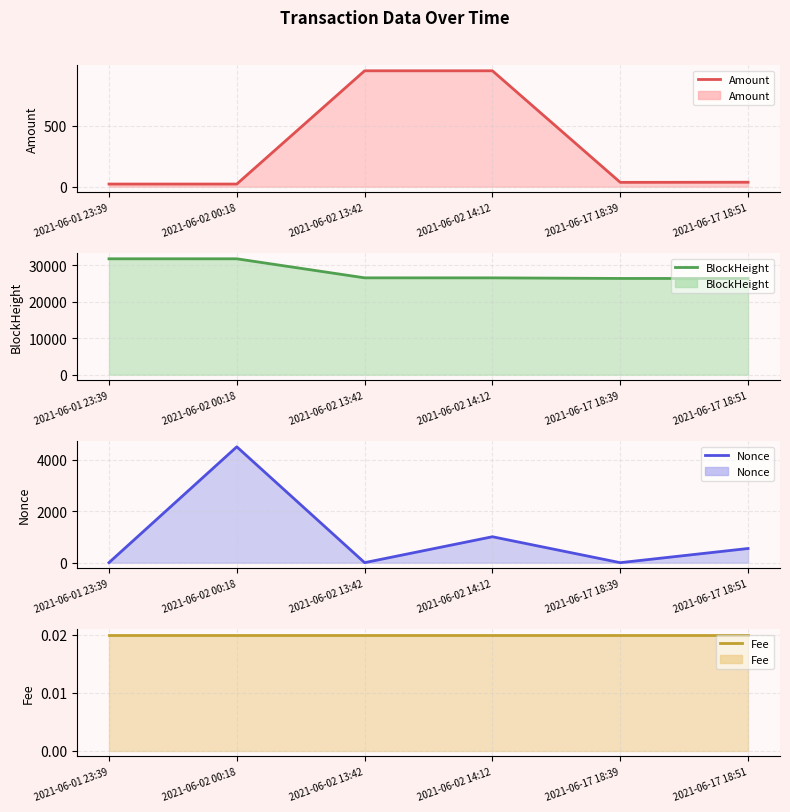

Reading left to right, what are all the values shown in this chart?

Amount: 2021-06-01 23:39=21.5	2021-06-02 00:18=21.5	2021-06-02 13:42=950.0	2021-06-02 14:12=950.0	2021-06-17 18:39=35.4	2021-06-17 18:51=36.4
BlockHeight: 2021-06-01 23:39=31707.0	2021-06-02 00:18=31703.0	2021-06-02 13:42=26496.0	2021-06-02 14:12=26489.0	2021-06-17 18:39=26329.0	2021-06-17 18:51=26321.0
Nonce: 2021-06-01 23:39=2.0	2021-06-02 00:18=4497.0	2021-06-02 13:42=1.0	2021-06-02 14:12=1006.0	2021-06-17 18:39=0.0	2021-06-17 18:51=550.0
Fee: 2021-06-01 23:39=0.0	2021-06-02 00:18=0.0	2021-06-02 13:42=0.0	2021-06-02 14:12=0.0	2021-06-17 18:39=0.0	2021-06-17 18:51=0.0